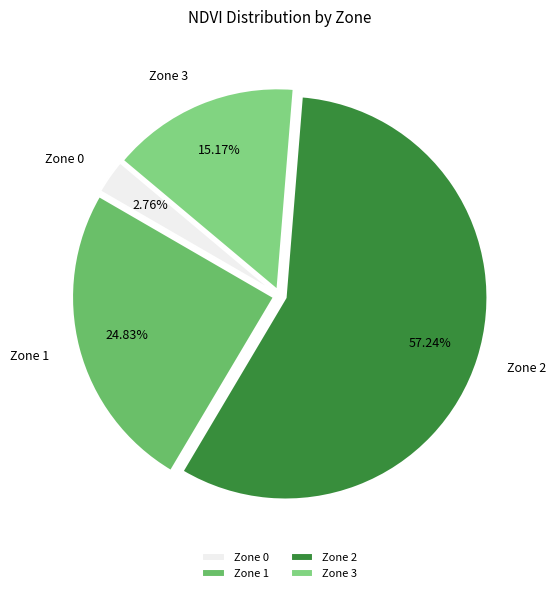

Between Zone 1 and Zone 2, which is larger?

Zone 2